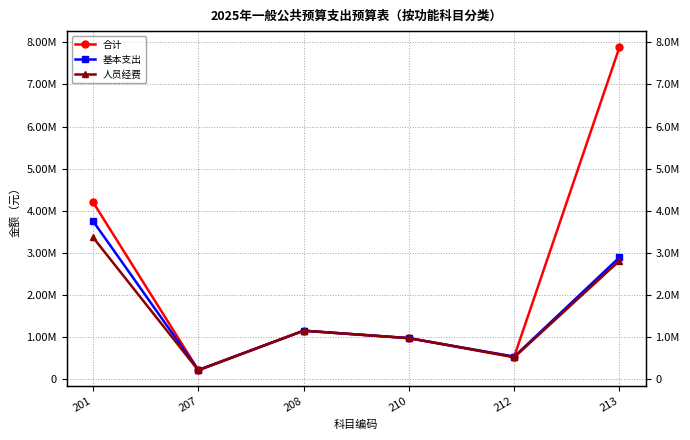

True or false: 人员经费 and 基本支出 cross at least once.

False